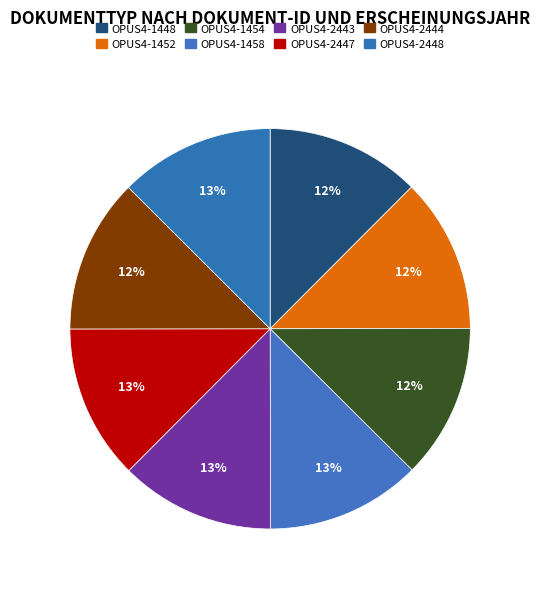

The OPUS4-1458 slice represents 6% of the pie. True or false?

False